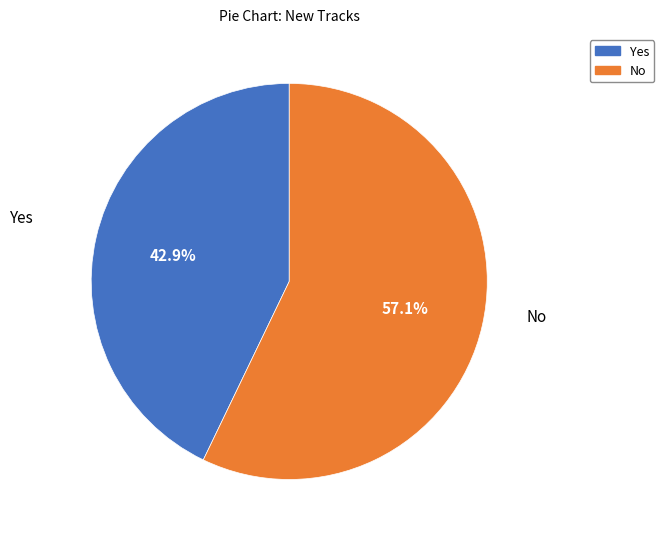

How many segments does this pie chart have?

2